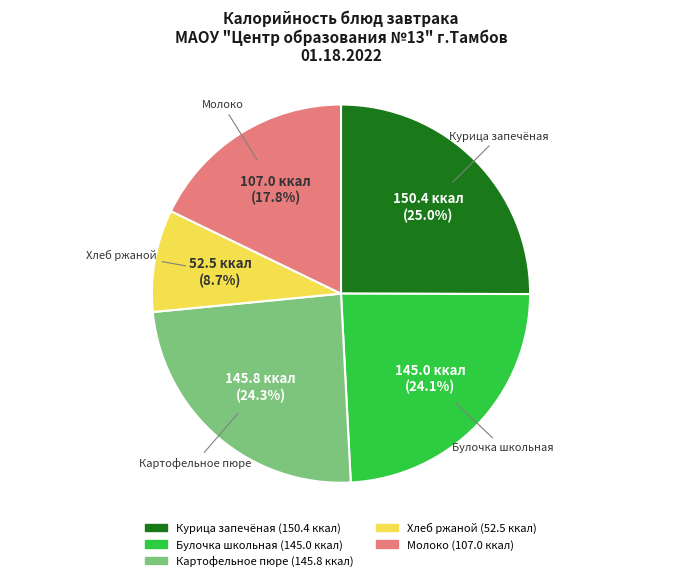

Which category has the smallest portion of the pie?

Хлеб ржаной